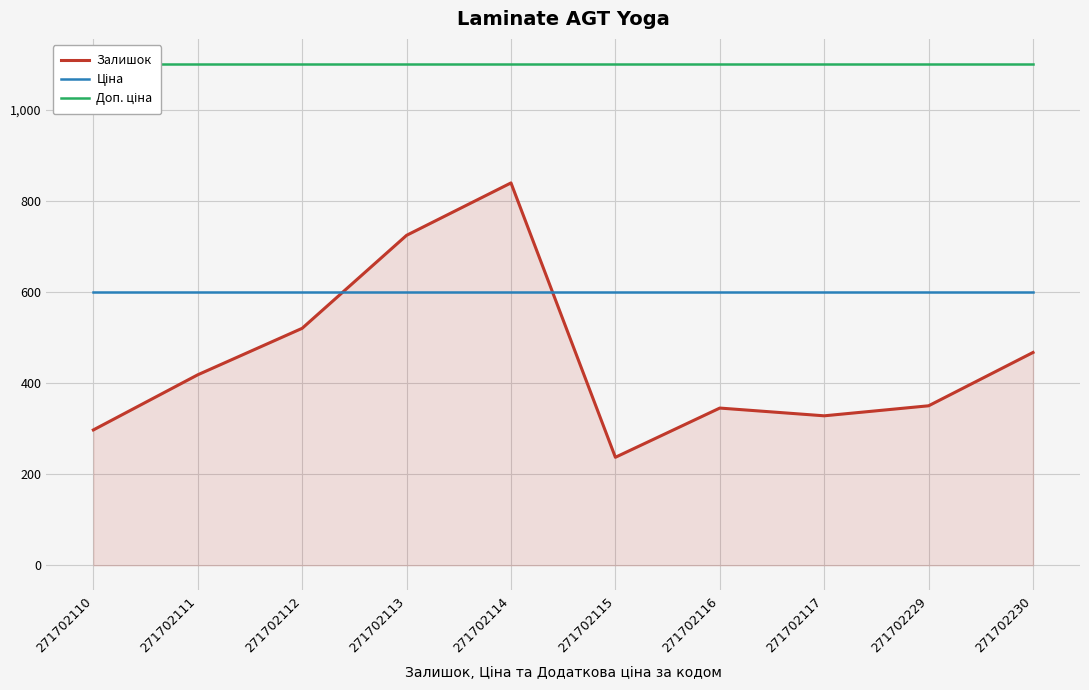

How many series are shown in this chart?

3